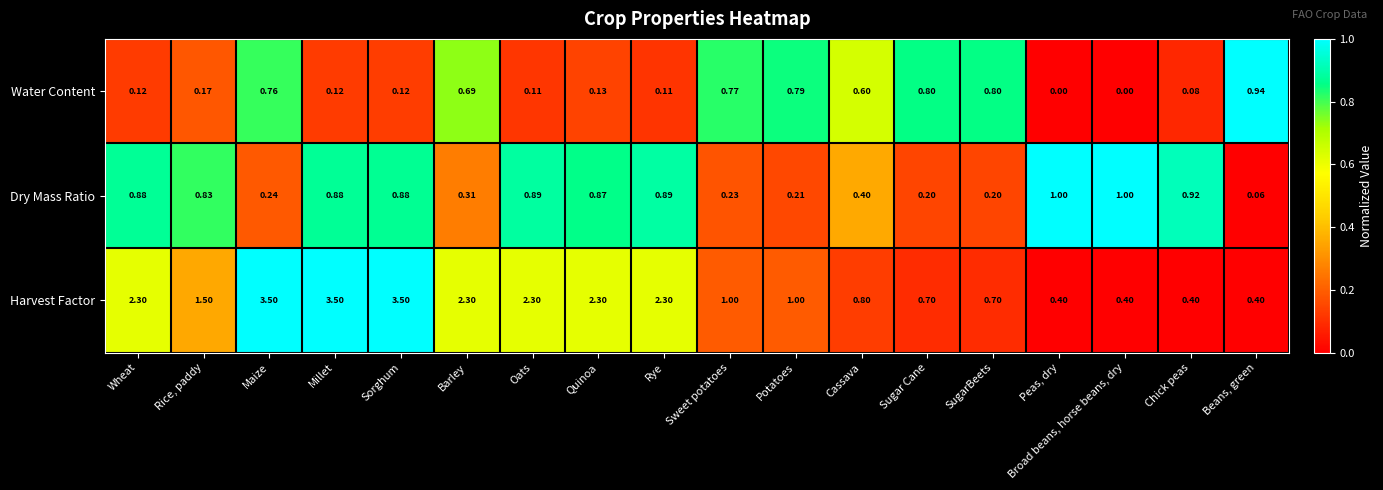

At Wheat, list the series in order from largest to smallest.

Harvest Factor, Dry Mass Ratio, Water Content